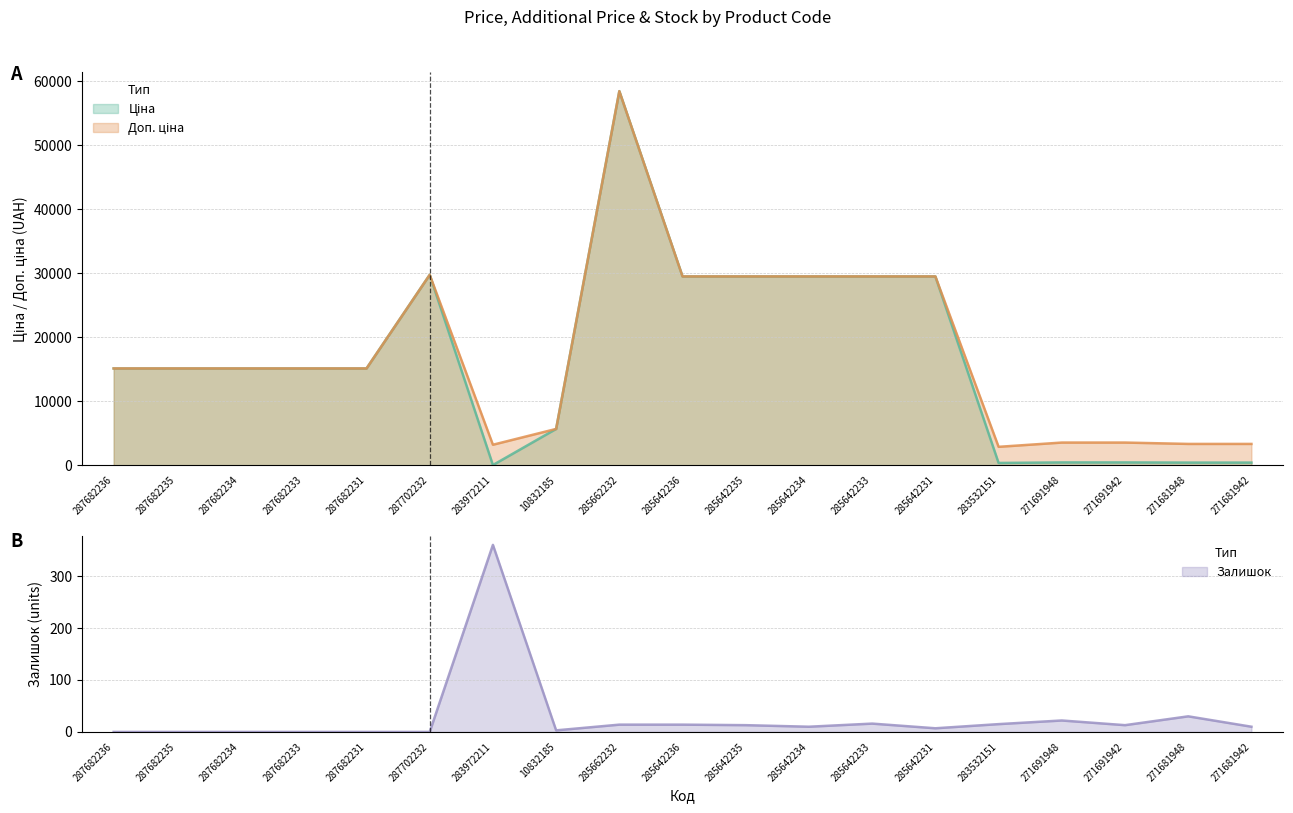

Between 283532151 and 271681948, which is larger?

271681948